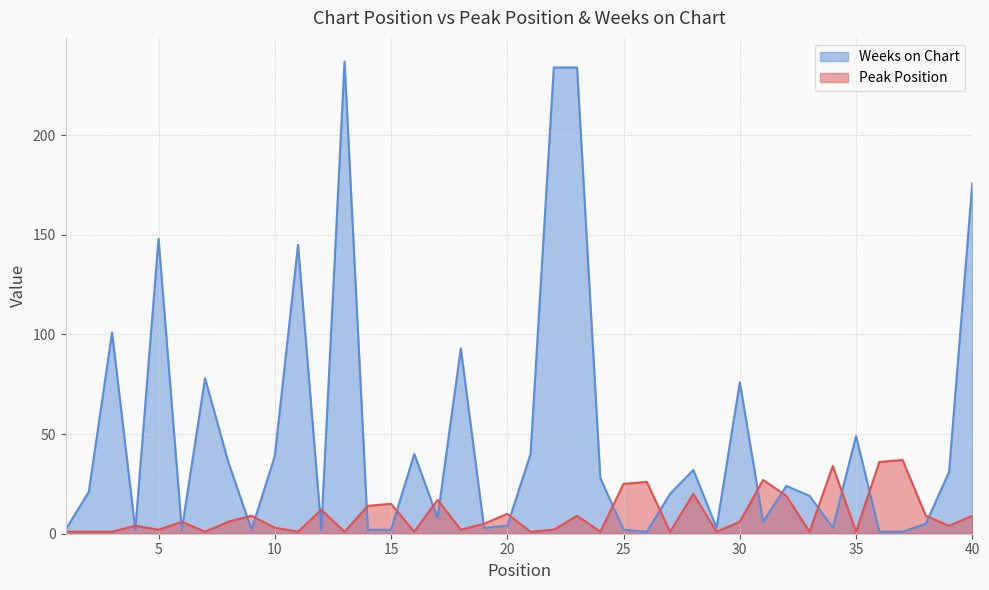

Is it true that Peak Position equals 2 at 18?

True